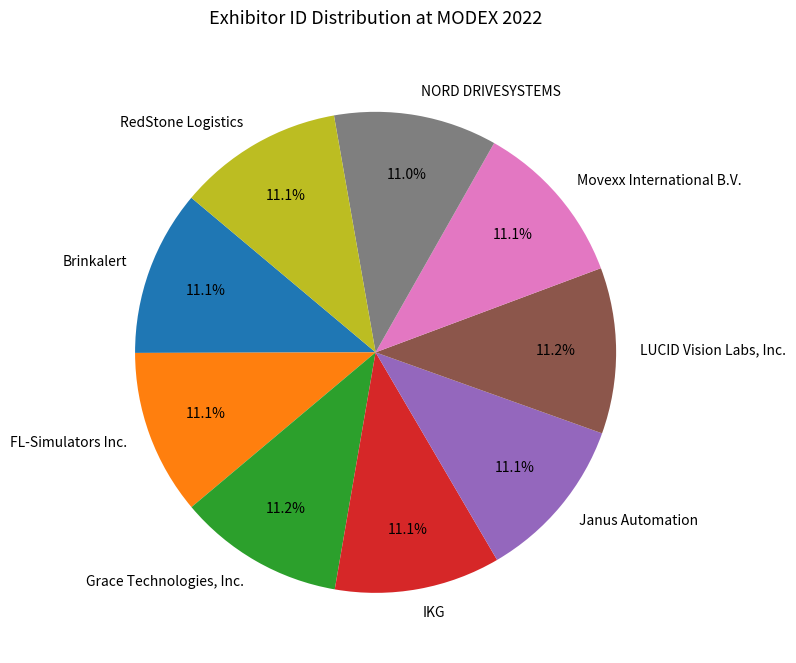

What is the ratio of the value at FL-Simulators Inc. to the value at LUCID Vision Labs, Inc.?

1.0